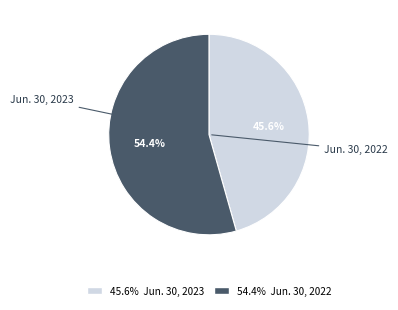

How many segments does this pie chart have?

2